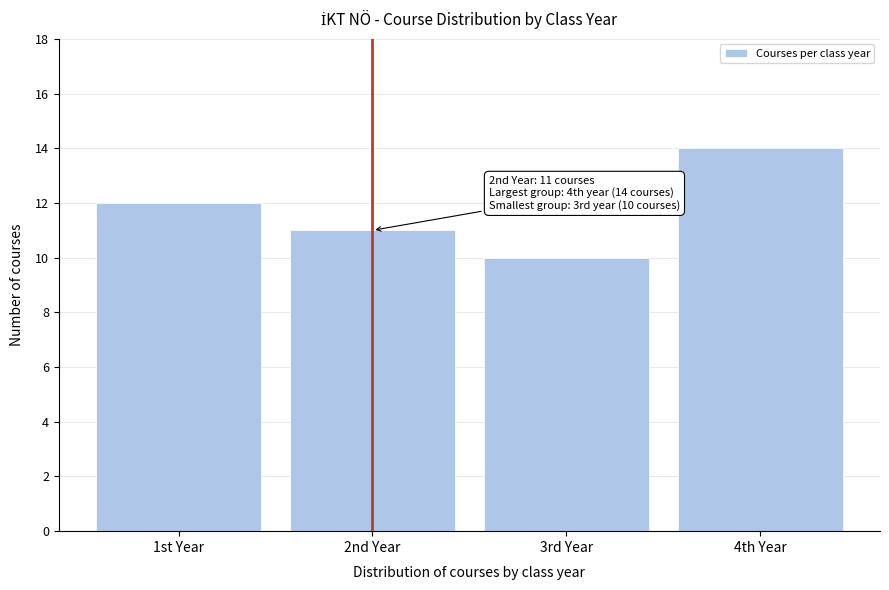

Reading right to left, list all the values displayed in this chart.

4th Year=14	3rd Year=10	2nd Year=11	1st Year=12